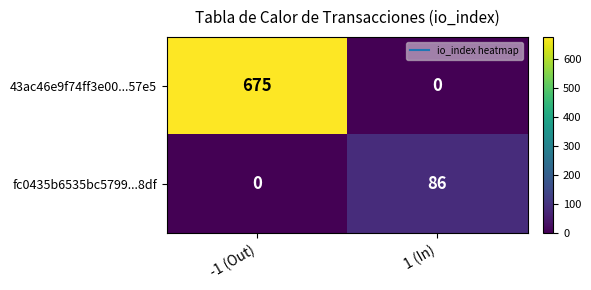

What is the total value across all series at -1 (Out)?

675